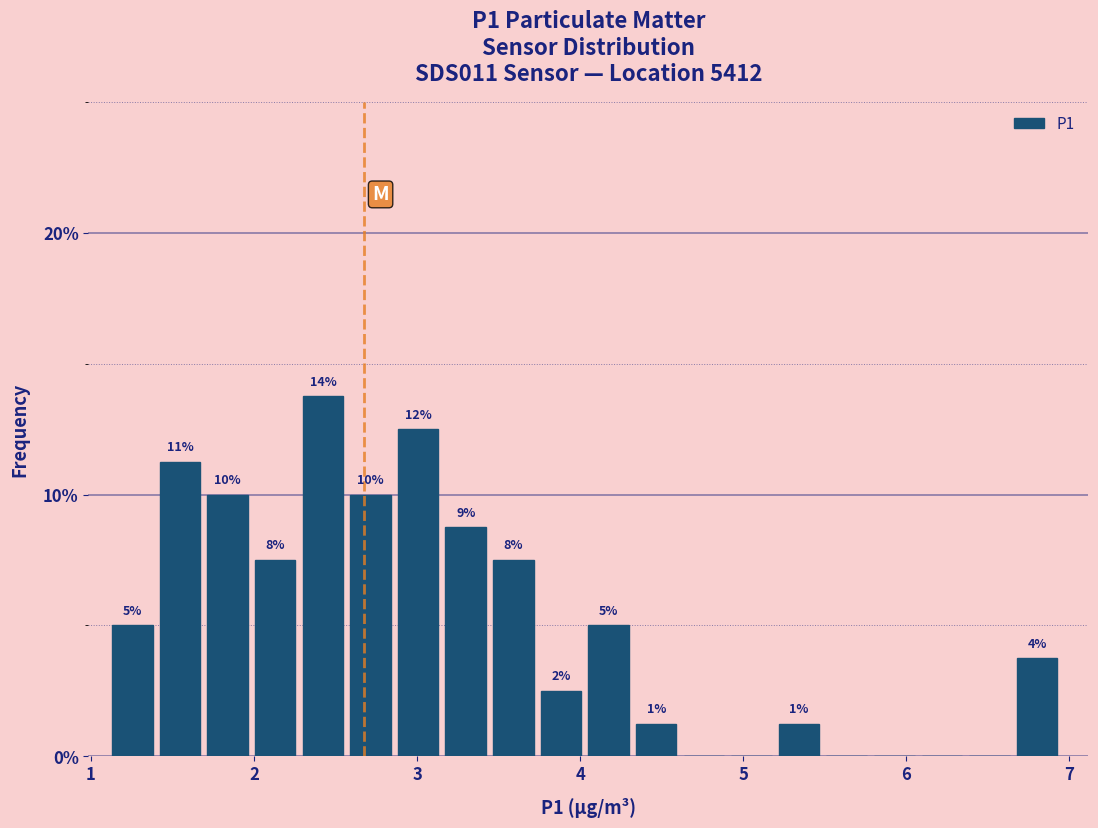

Read against the x-axis, roughly where is the centre of the tallest bar?

2.4